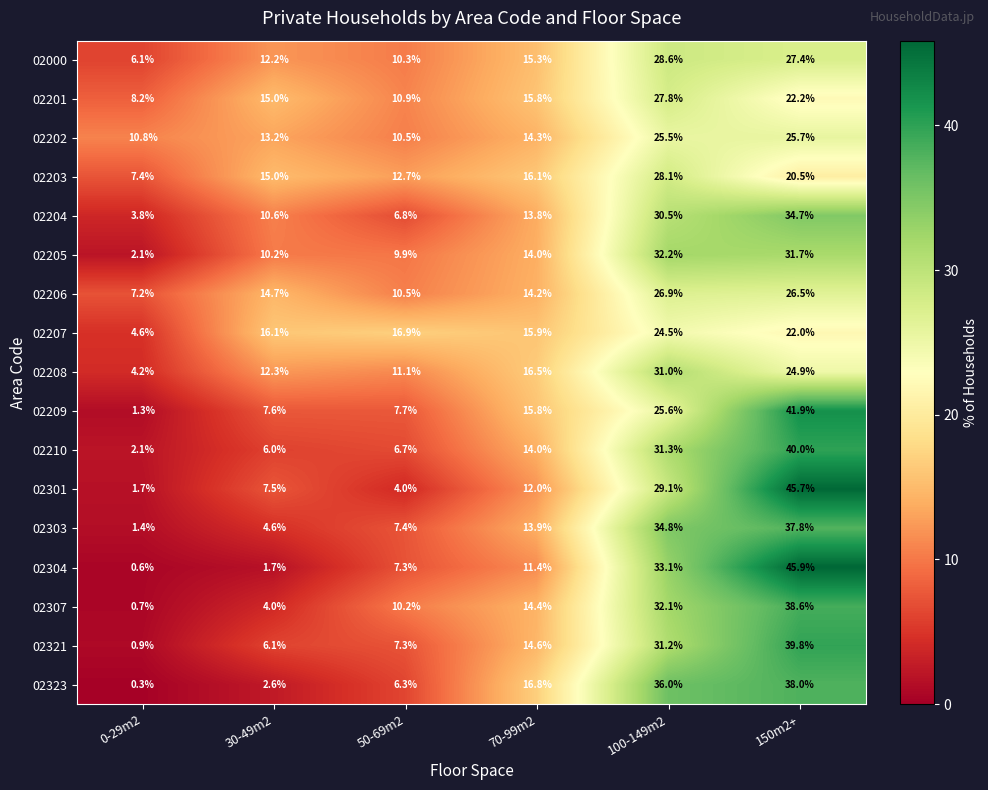

What is the highest value of the 02208 series?

31.0